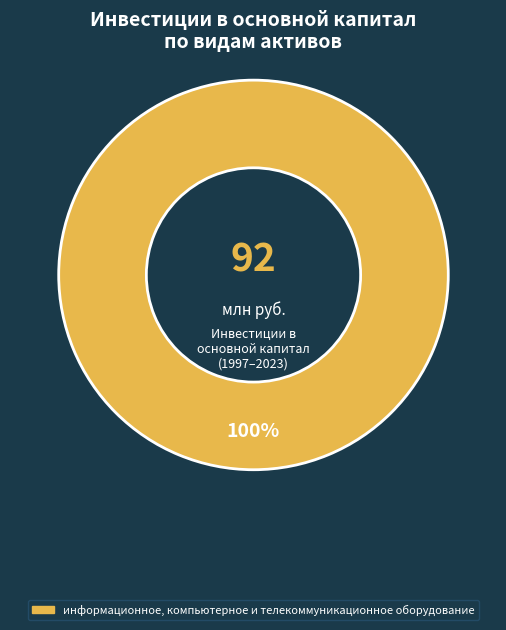

Is there a majority slice in this chart?

Yes